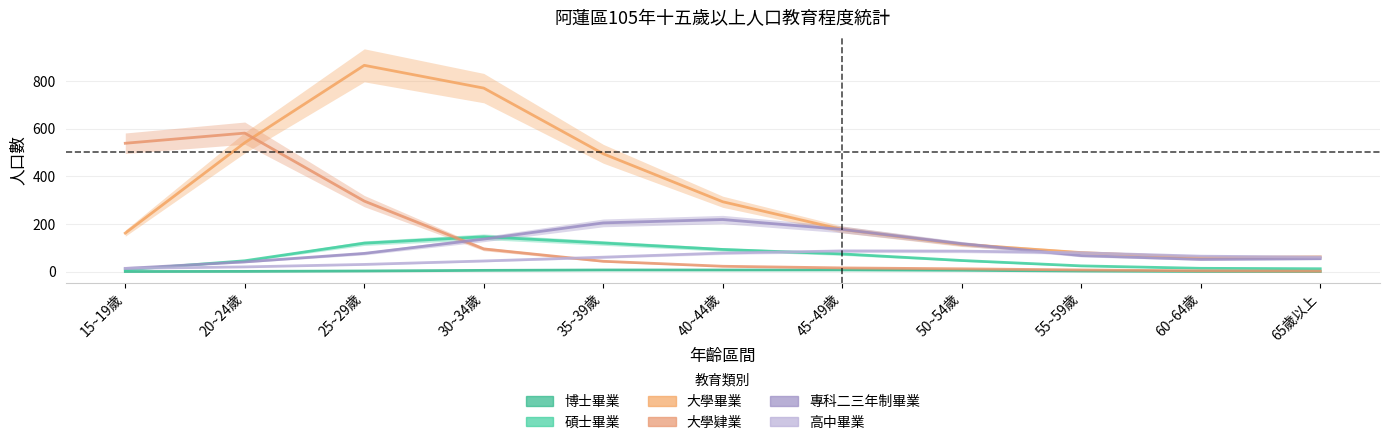

True or false: 大學畢業 and 碩士畢業 intersect in this chart.

False